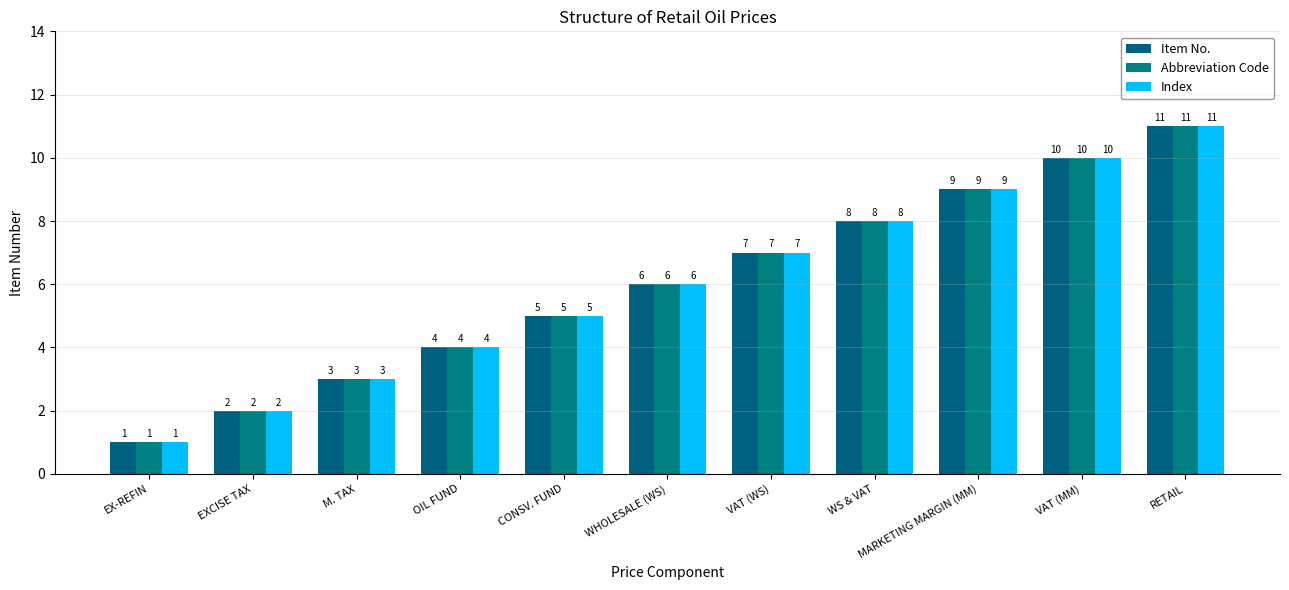

What is the lowest value of the Abbreviation Code series?

1